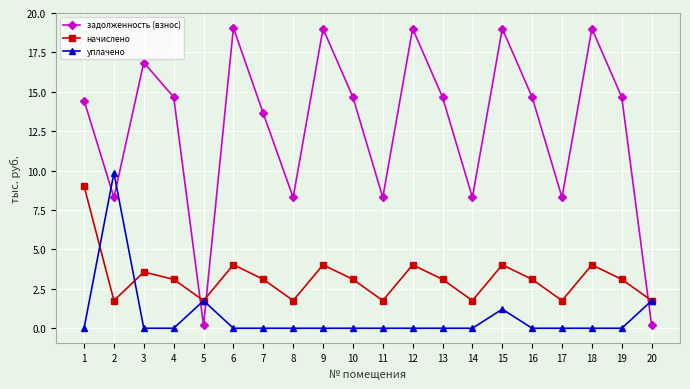

The value of начислено at 10 is 0.8. True or false?

False